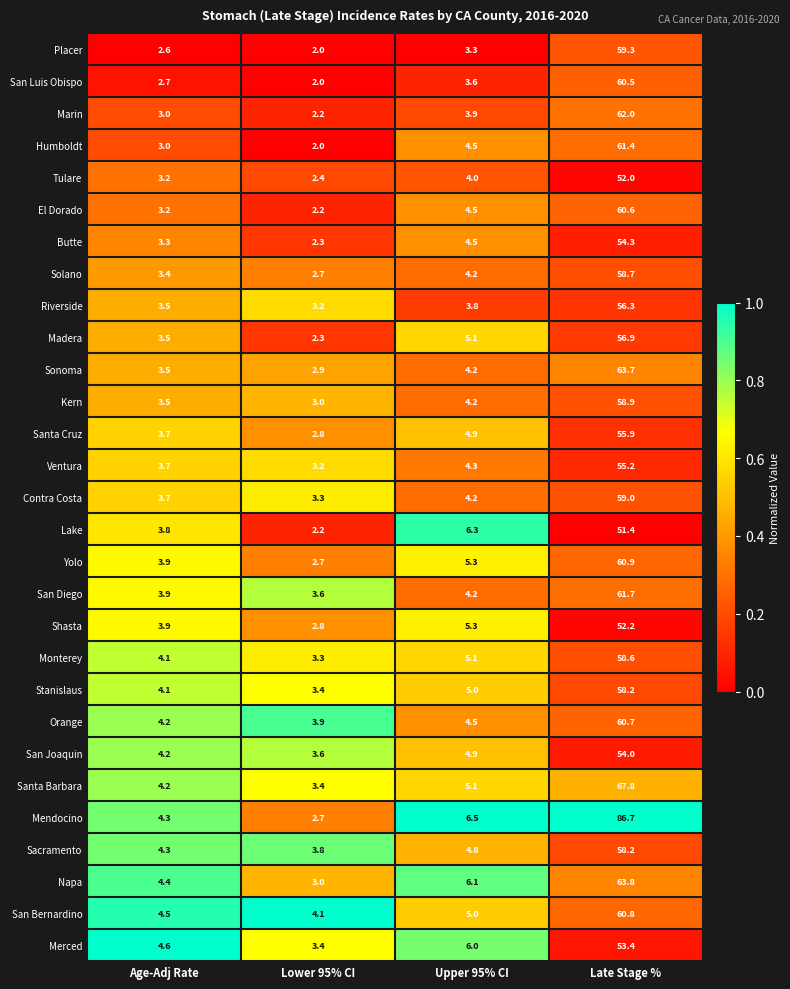

What is the difference between the second highest and minimum values in the Ventura series?

1.1